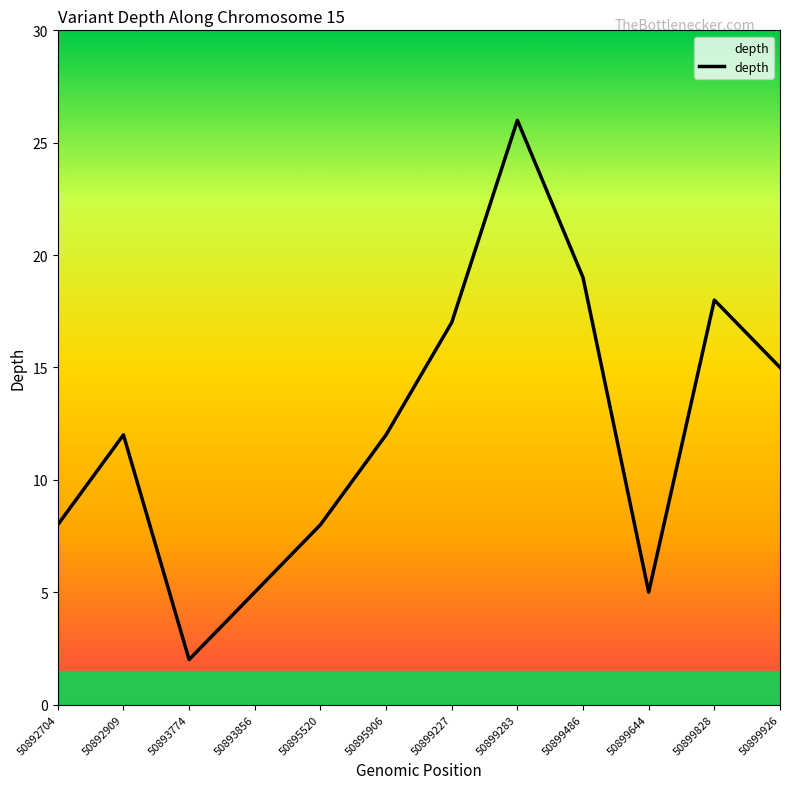

What is the ratio of the value at 50892704 to the value at 50892909?

0.7